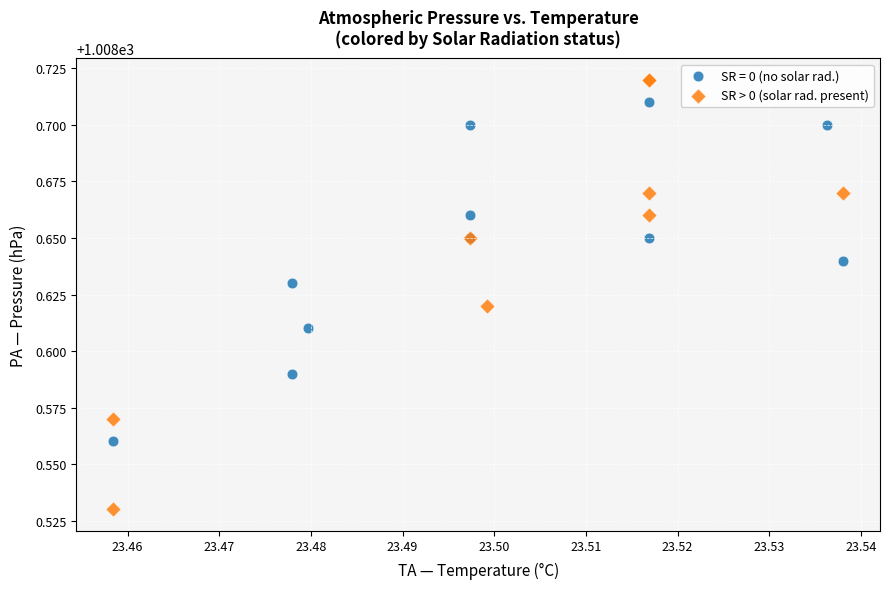

Which series has the widest spread of Y values?

SR > 0 (solar rad. present)